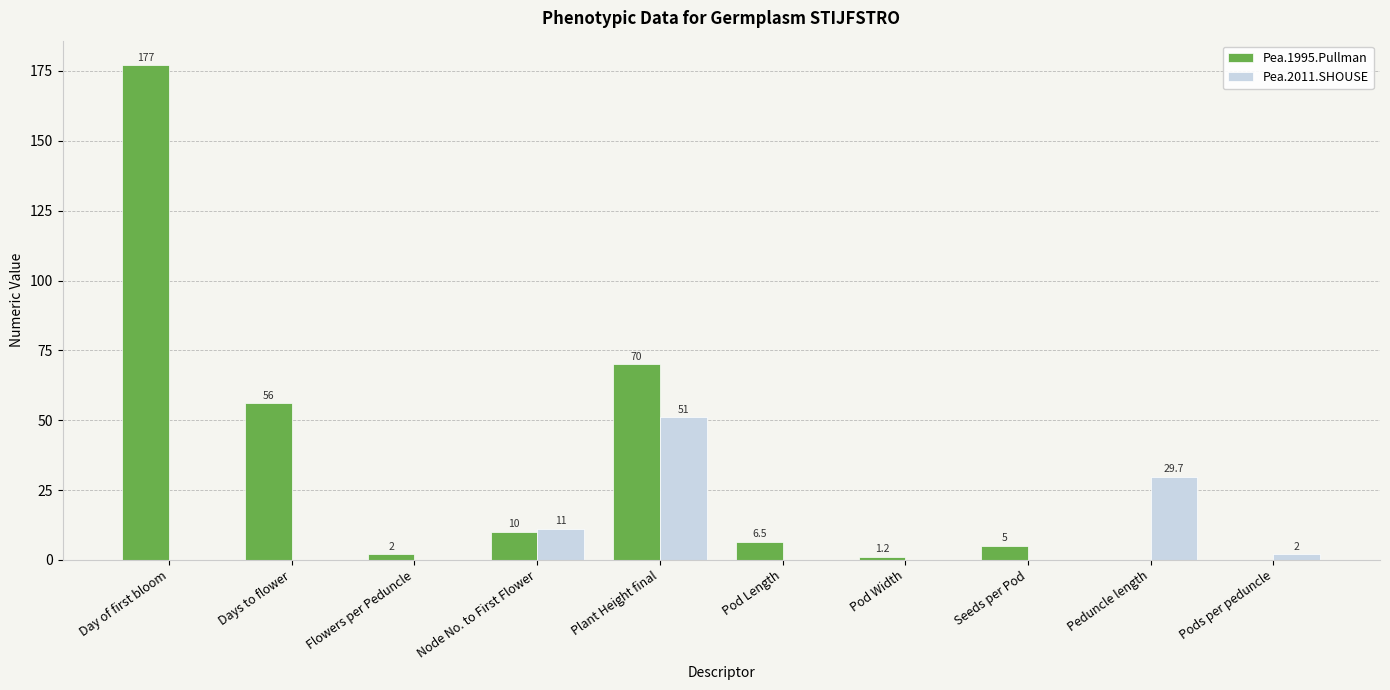

Where does the Pea.1995.Pullman series first go above 6?

Day of first bloom